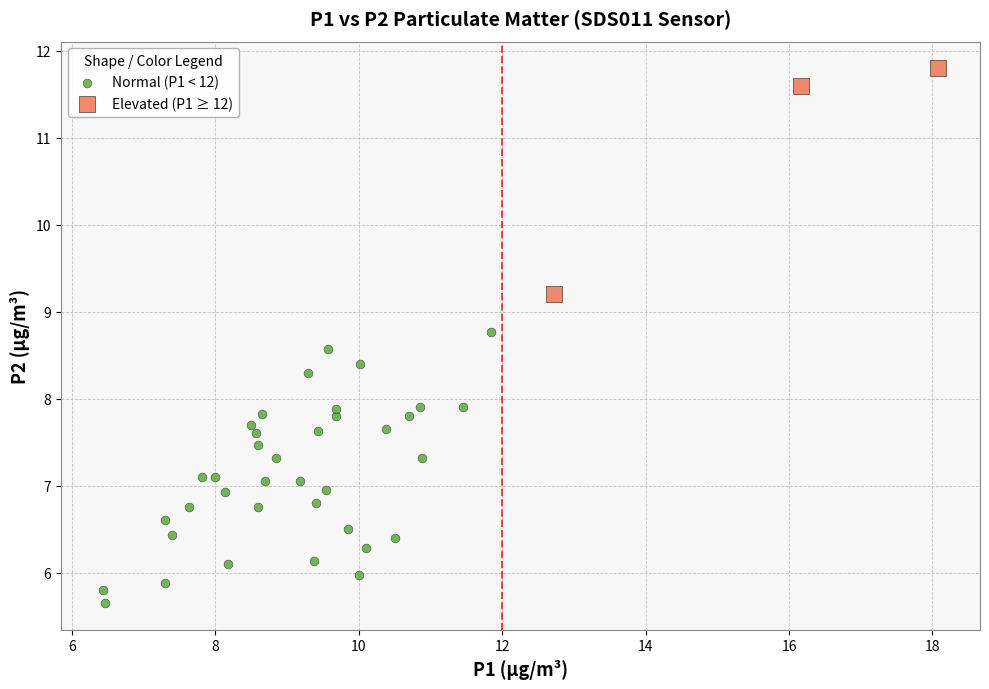

Which series reaches the minimum Y coordinate?

Normal (P1 < 12)